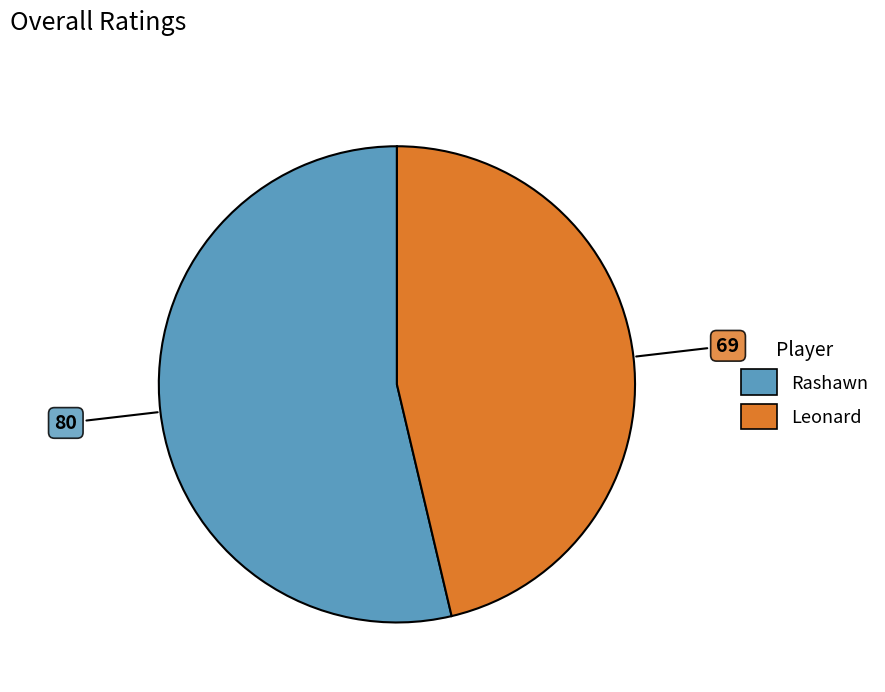

Count the number of slices in the pie.

2